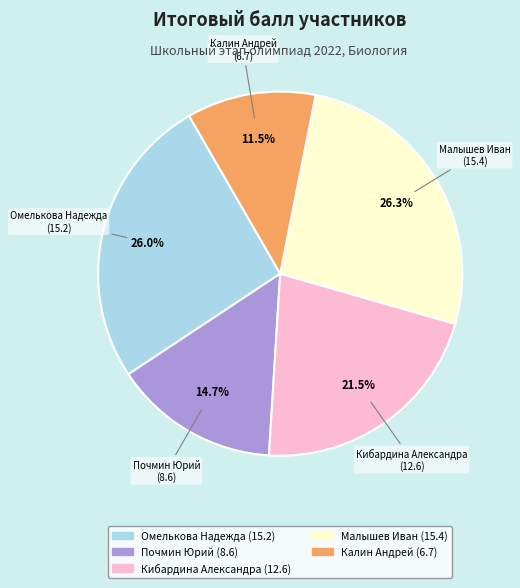

To the nearest percent, what is the average slice percentage?

20%